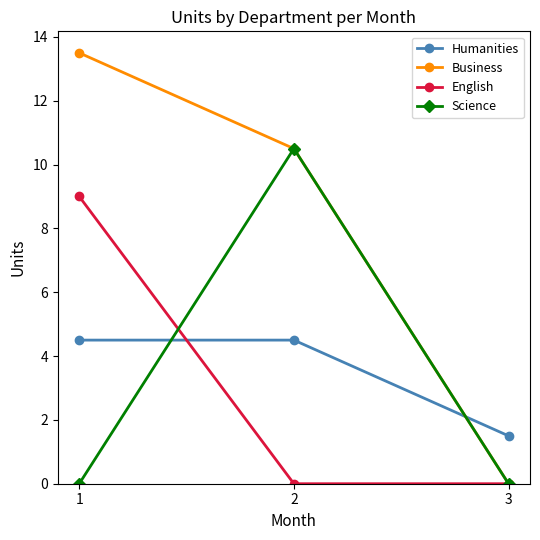

True or false: Science has a value of 10.5 at 2.

True